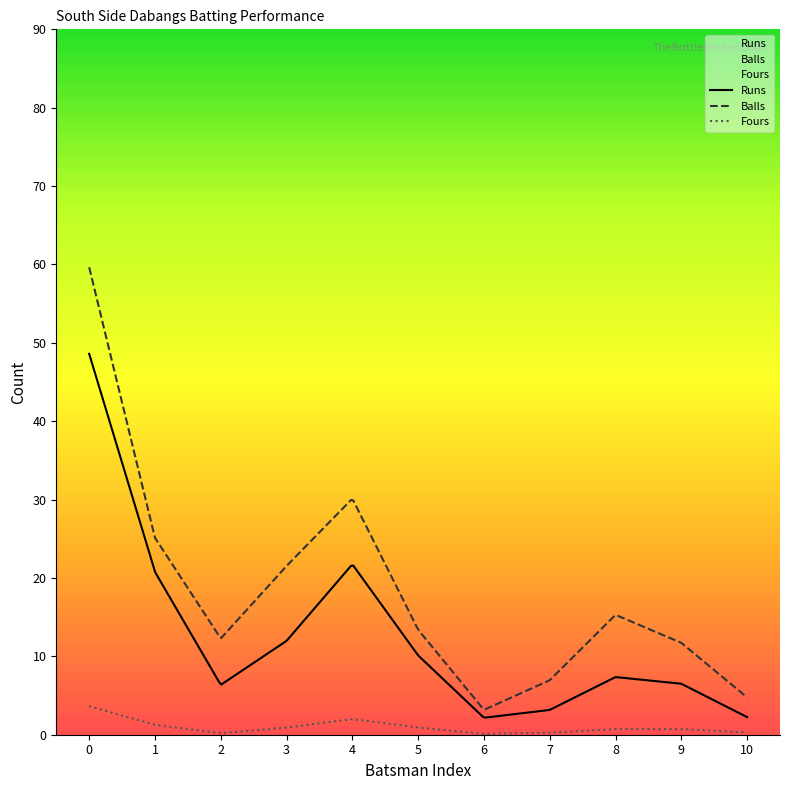

Rank the series by their maximum value, from lowest to highest.

Fours, Runs, Balls